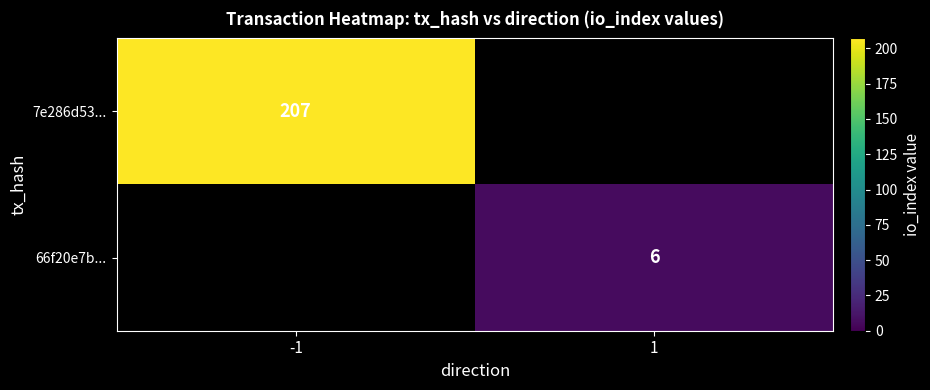

The 66f20e7b... series shows 6 at 1. True or false?

True